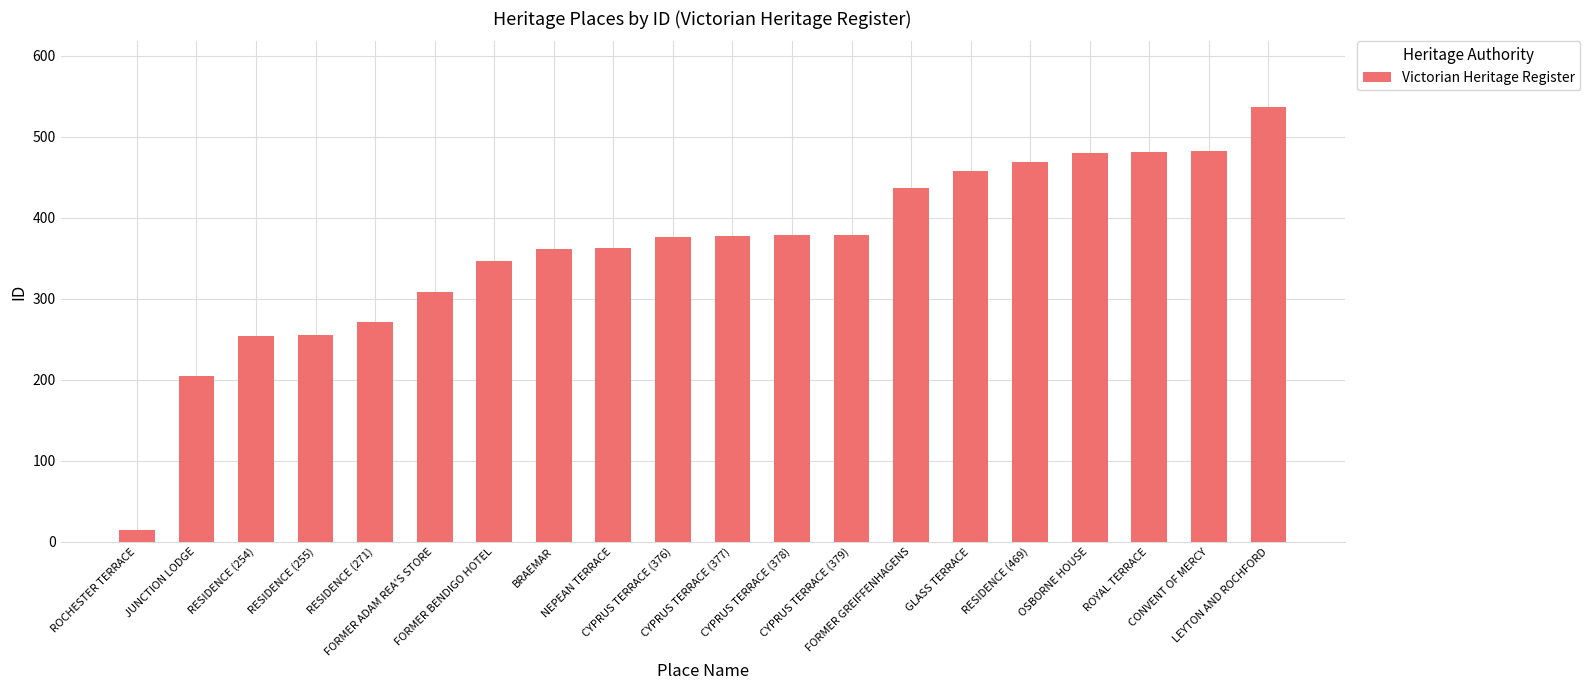

What is the value of the 3rd bar from the left?

254